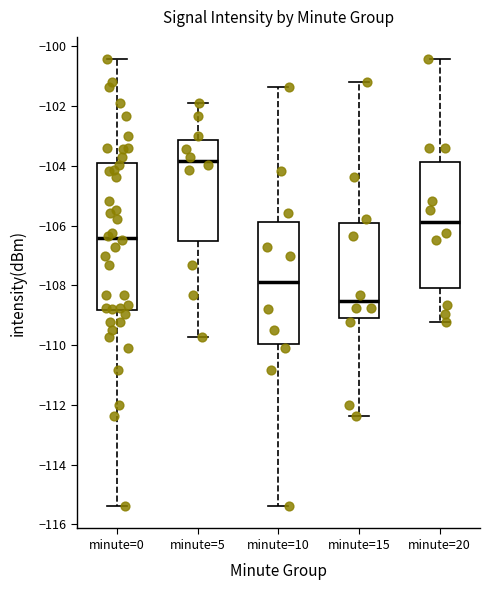

Where does the lower whisker of the box for minute=0 end on the y-axis? The values are not printed on the chart, so give them approximately, as read against the axis.

-115.4